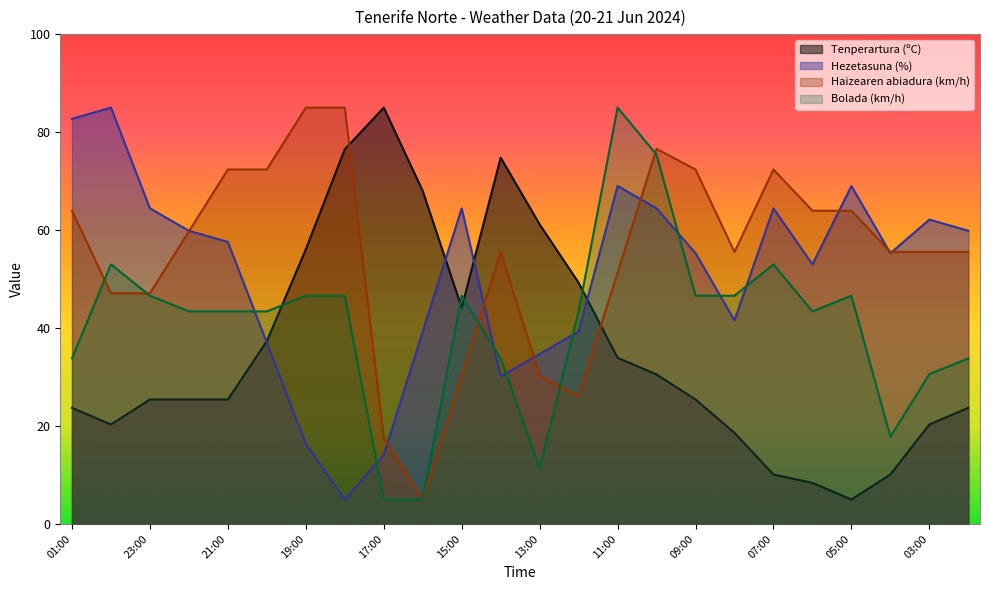

What is the average value of the Hezetasuna (%) series?

51.0